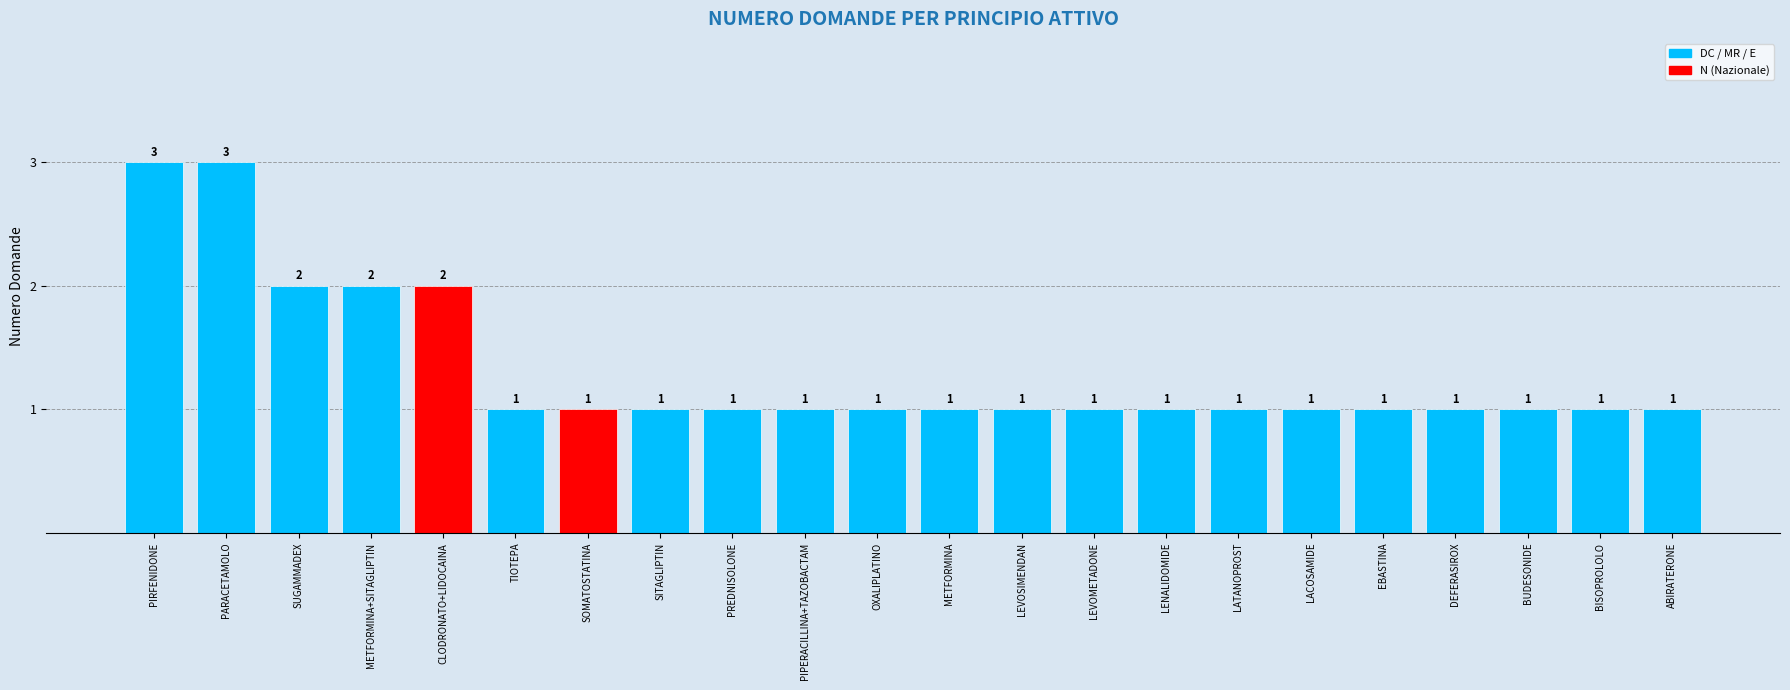

What is the ratio of the value at PREDNISOLONE to the value at METFORMINA+SITAGLIPTIN?

0.5